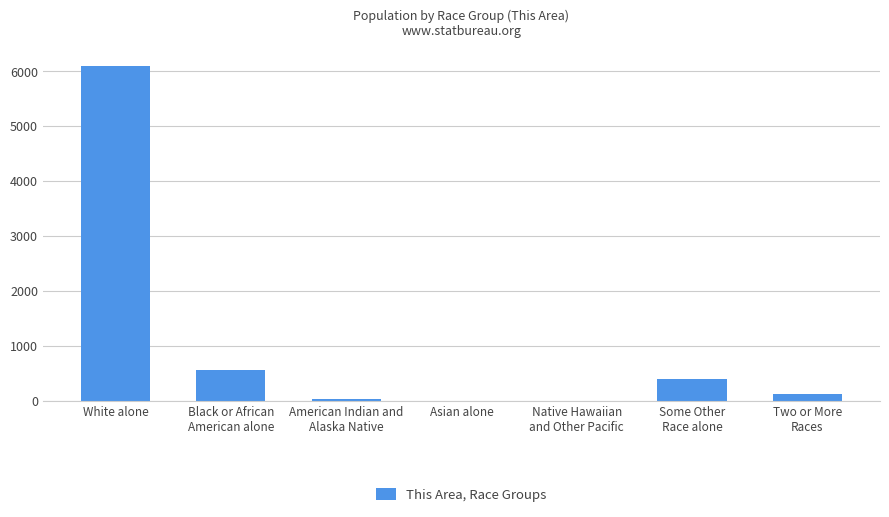

What is the approximate value at Native Hawaiian
and Other Pacific?

1